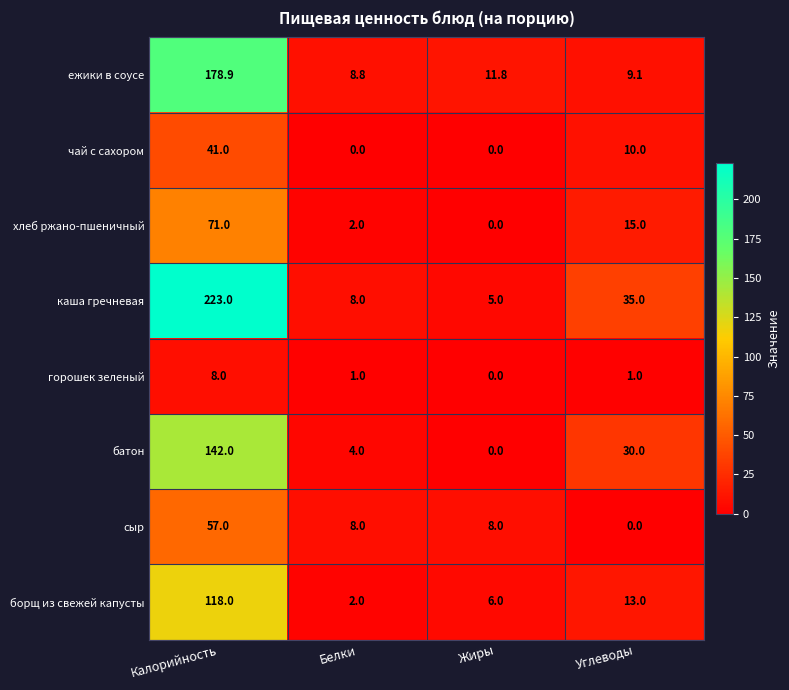

The value of чай с сахором at Калорийность is 41.0. True or false?

True